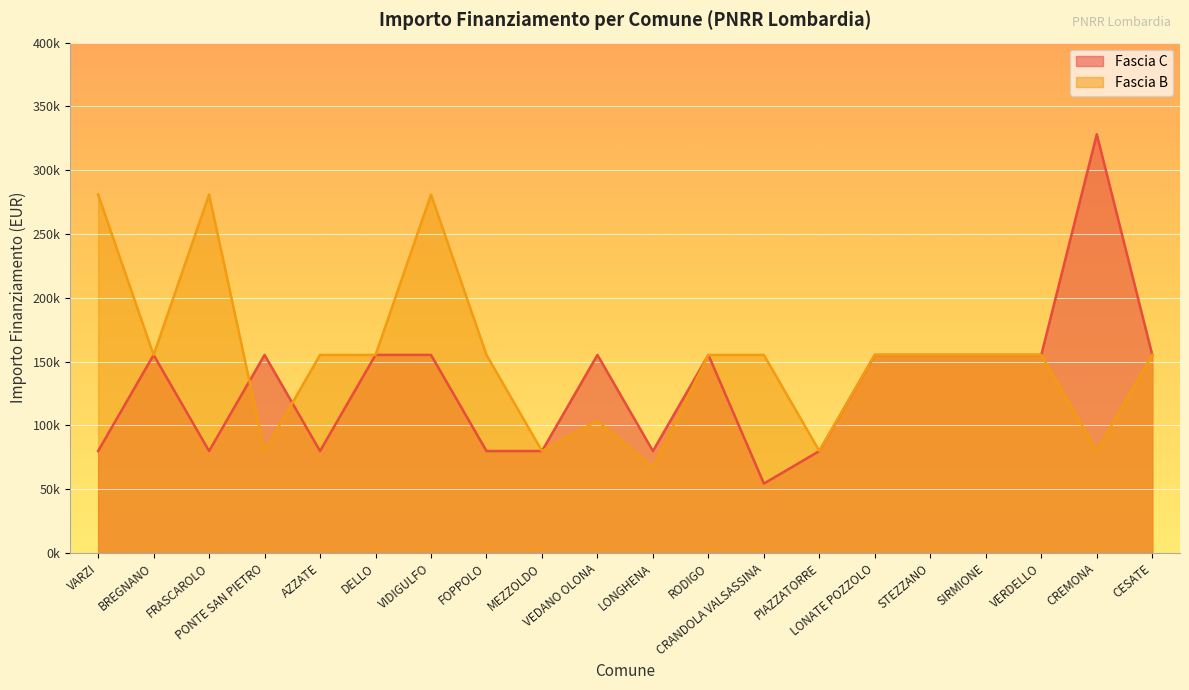

How many distinct data groups are displayed?

2